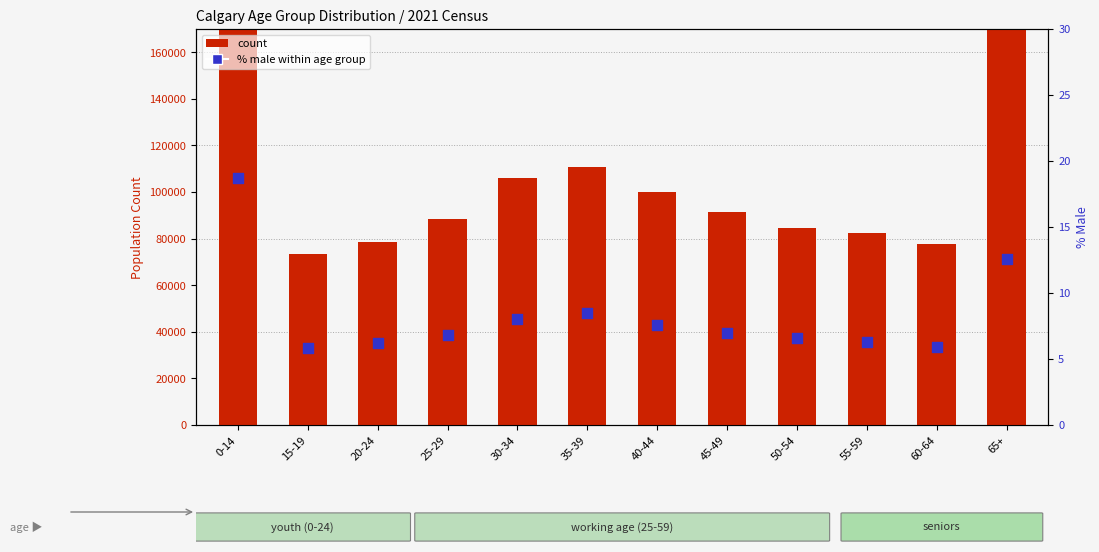

Which series contains the highest Y value?

count